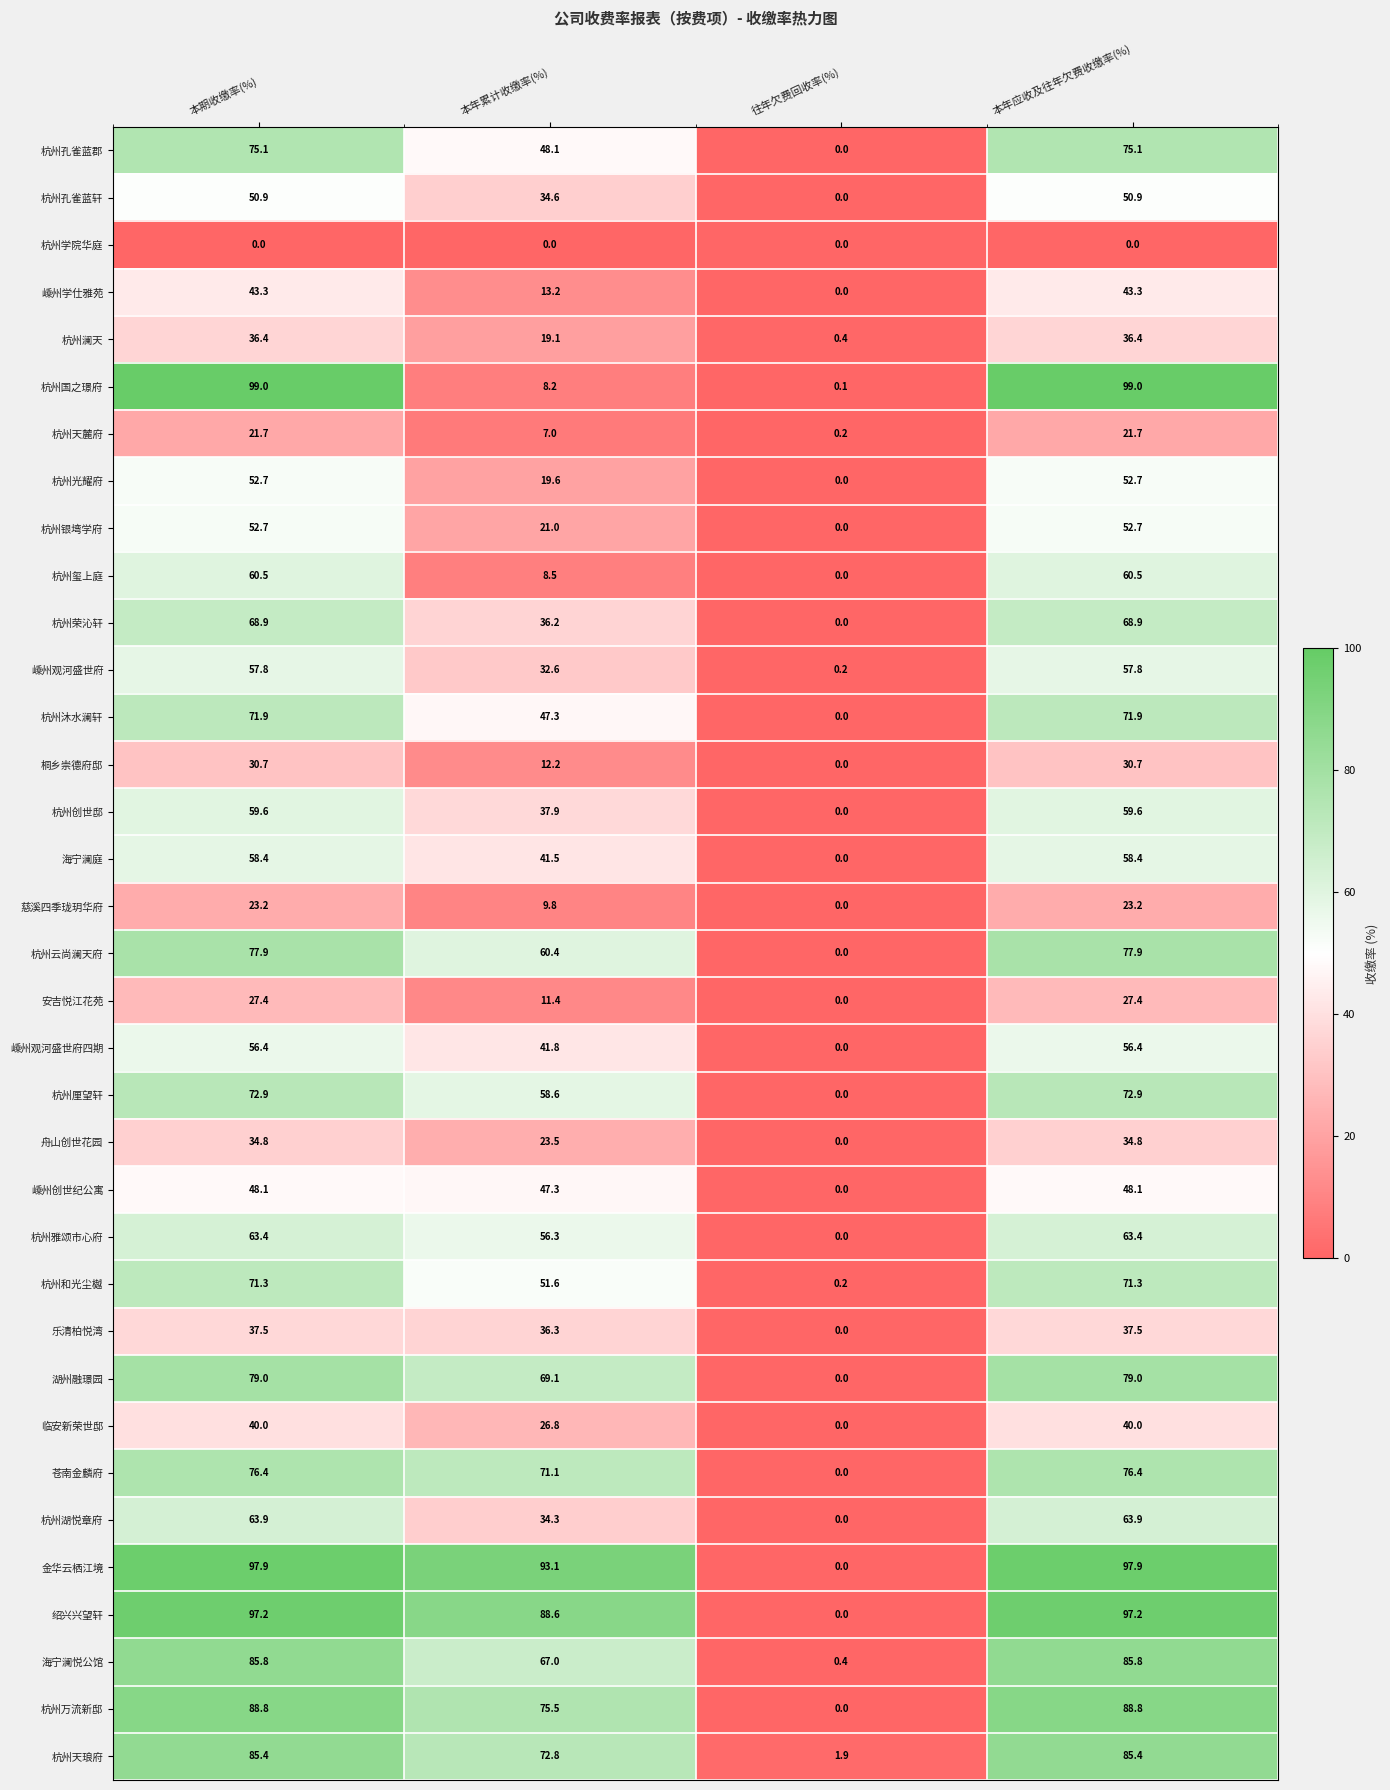

What is the approximate value of 杭州孔雀蓝轩 at 本期收缴率(%)?

50.9